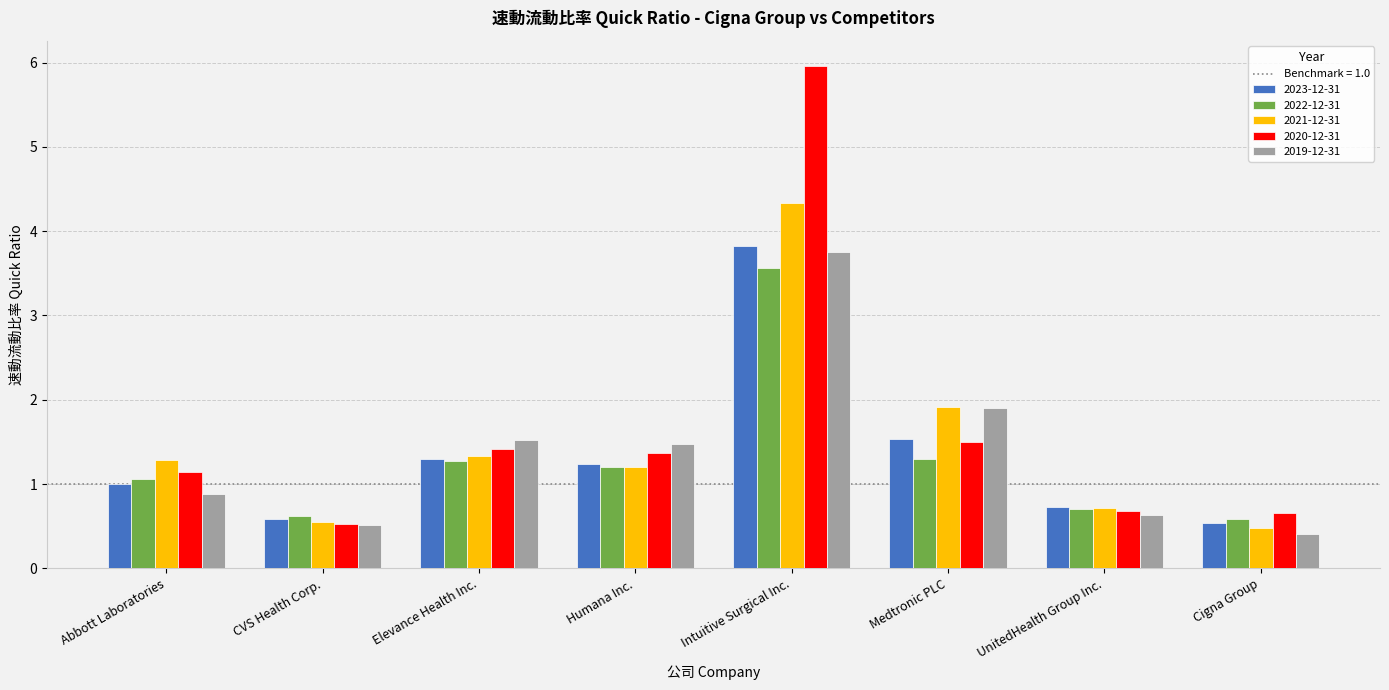

The value of 2021-12-31 at Intuitive Surgical Inc. is 4.3. True or false?

True